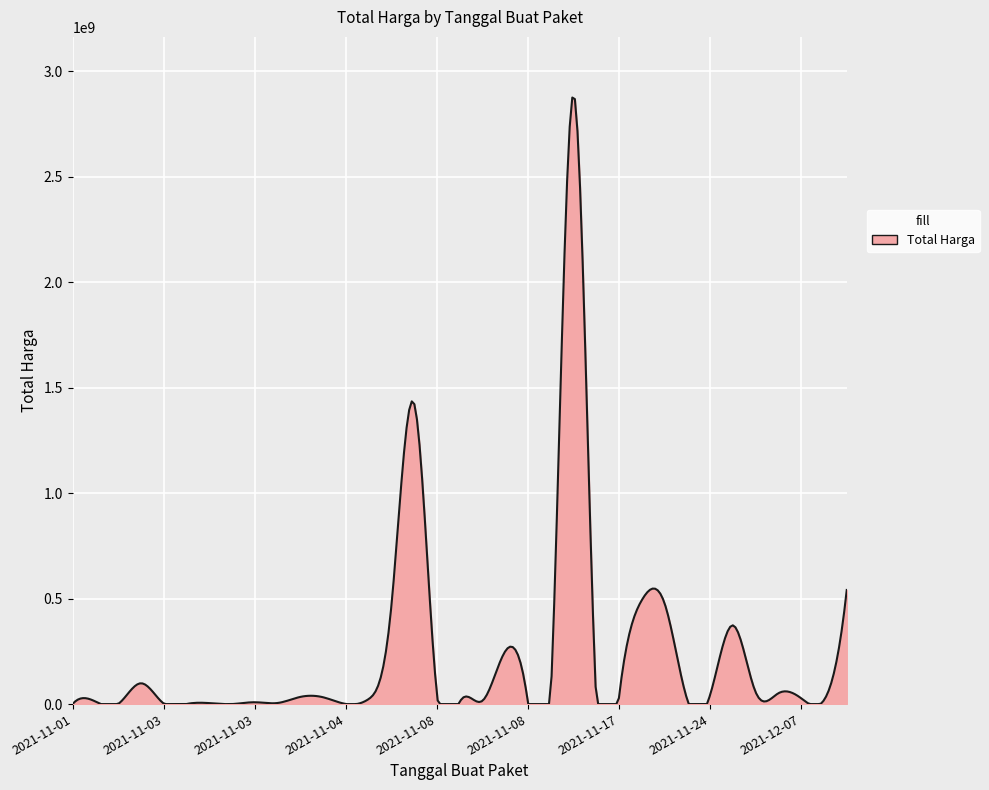

How many interior local peaks (higher than both neighbors) does the data have?

10